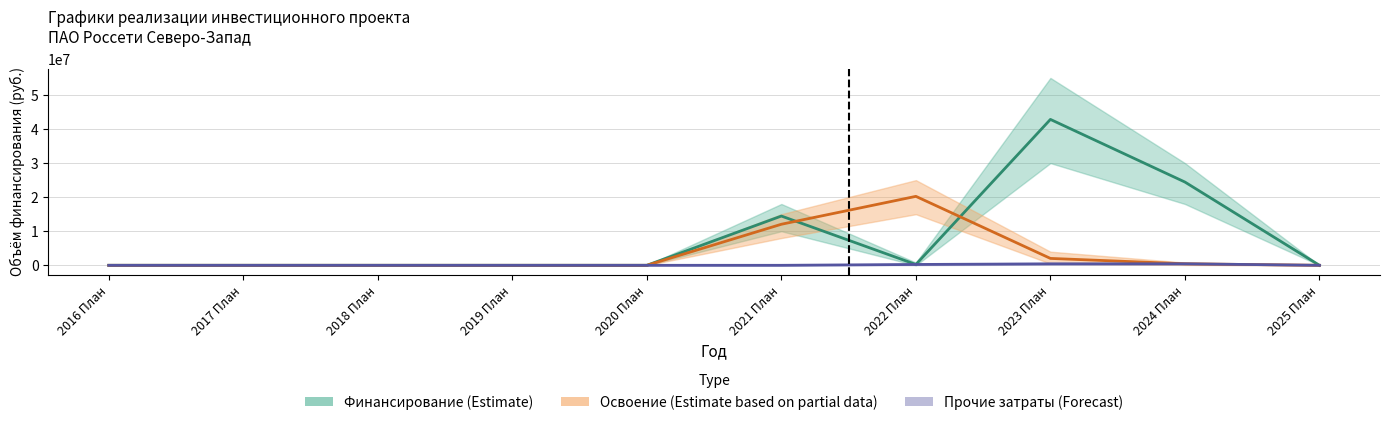

The value of Финансирование капвложений at 2023 План is 72079204. True or false?

False